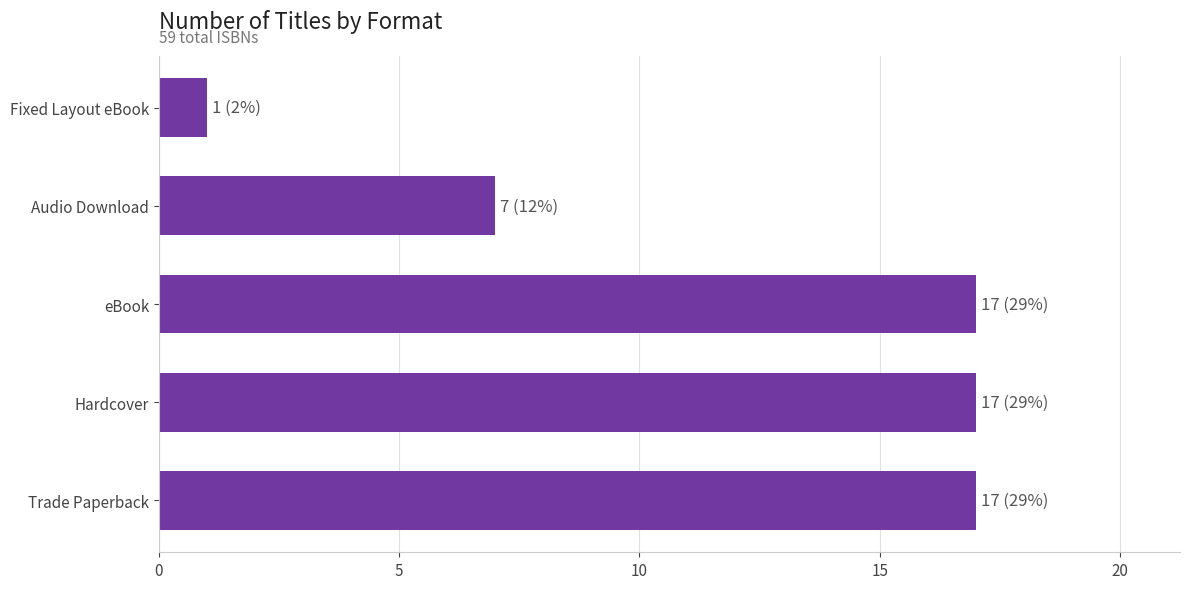

Reading bottom to top, extract all data points from this chart.

Trade Paperback=17	Hardcover=17	eBook=17	Audio Download=7	Fixed Layout eBook=1